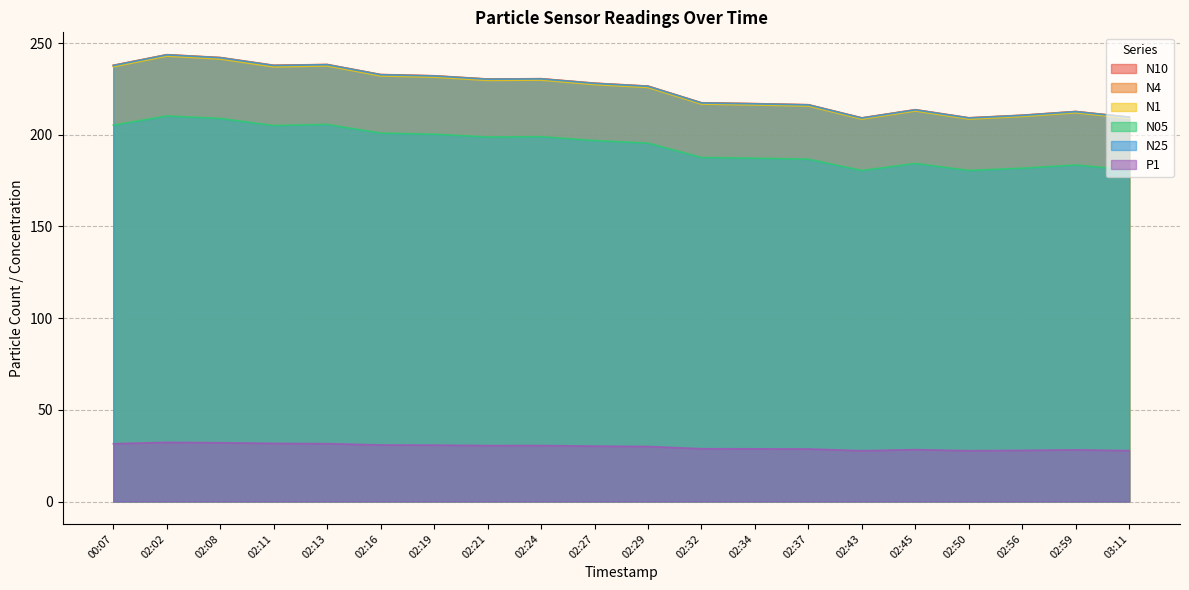

Reading left to right, list all the values displayed in this chart.

N10: 237.9	243.7	242.1	237.9	238.3	232.8	232.2	230.4	230.6	228.1	226.5	217.4	217.0	216.4	209.2	213.7	209.2	210.7	212.7	209.6
N4: 237.8	243.6	242.0	237.8	238.3	232.8	232.1	230.3	230.5	228.1	226.5	217.4	216.9	216.3	209.2	213.6	209.2	210.6	212.6	209.6
N1: 237.1	242.9	241.3	237.0	237.6	232.1	231.4	229.6	229.8	227.4	225.8	216.7	216.3	215.7	208.5	213.0	208.6	210.0	212.0	208.9
N05: 205.2	210.2	208.9	205.0	205.6	200.9	200.3	198.8	198.9	196.8	195.4	187.6	187.2	186.7	180.5	184.3	180.5	181.8	183.5	180.9
N25: 237.7	243.5	242.0	237.7	238.2	232.7	232.0	230.3	230.4	228.0	226.4	217.3	216.8	216.2	209.1	213.5	209.1	210.5	212.6	209.5
P1: 31.5	32.3	32.1	31.7	31.6	30.8	30.8	30.5	30.5	30.2	30.0	28.8	28.7	28.6	27.7	28.3	27.7	27.9	28.2	27.8